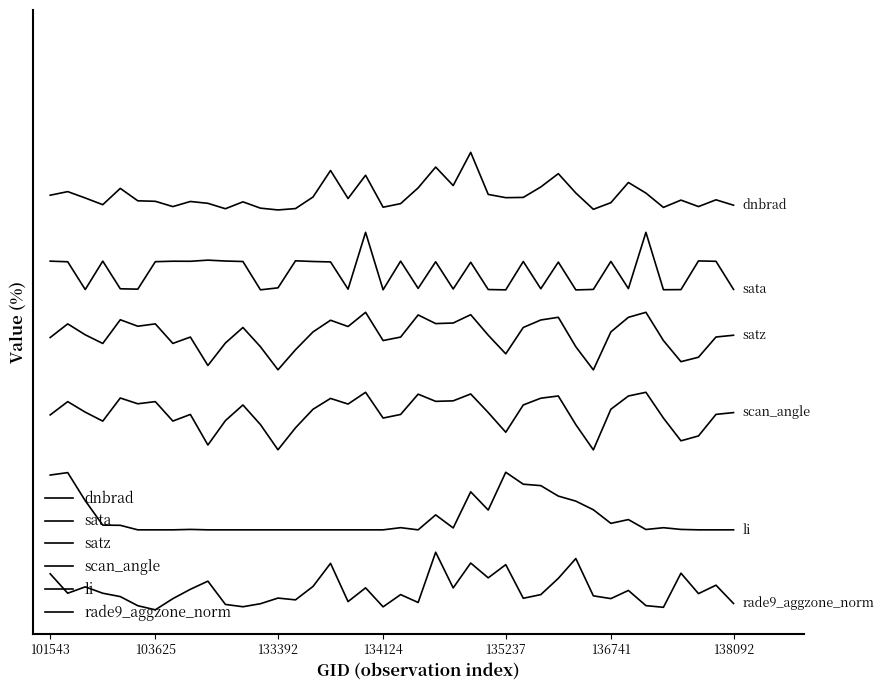

Does the chart display data point markers on the line(s)?

No